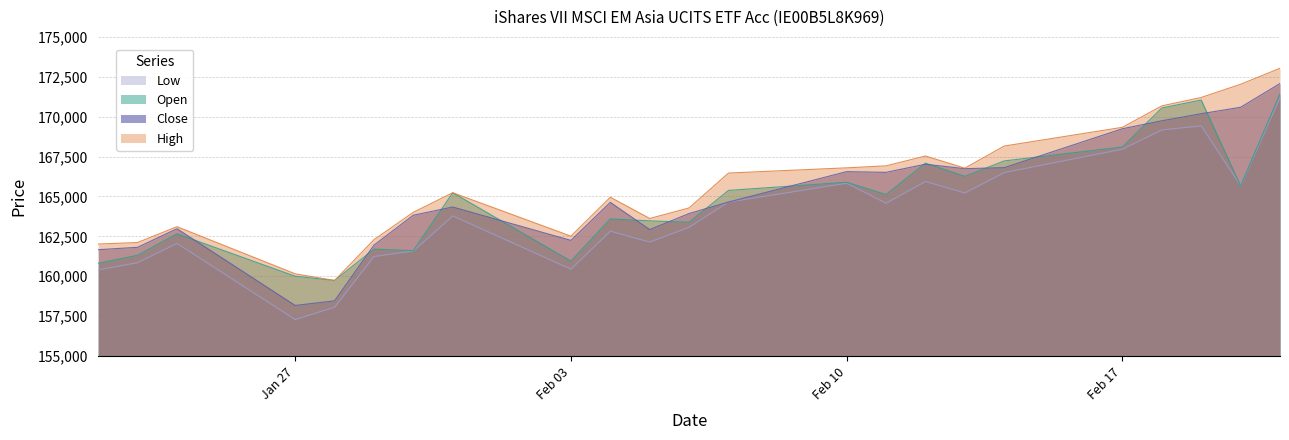

What are all the series names shown in the legend?

Low, Open, Close, High